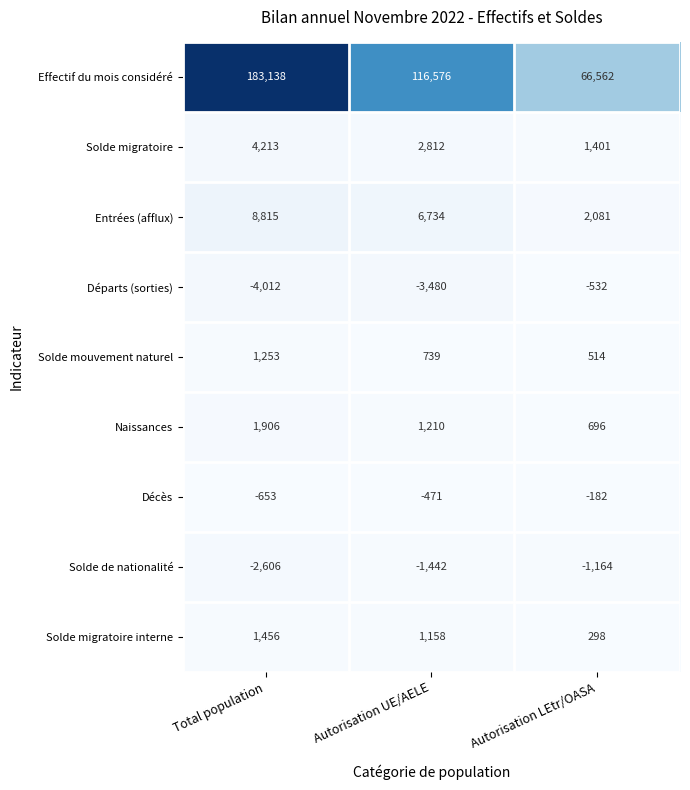

The Entrées (afflux) series shows 2081 at Autorisation LEtr/OASA. True or false?

True